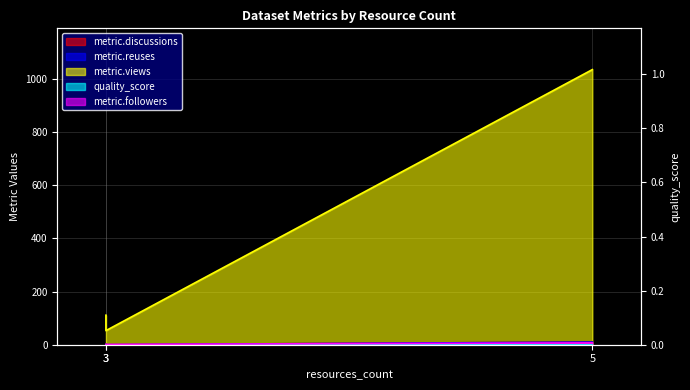

Rank the categories by metric.followers value from highest to lowest.

5, 3, 3